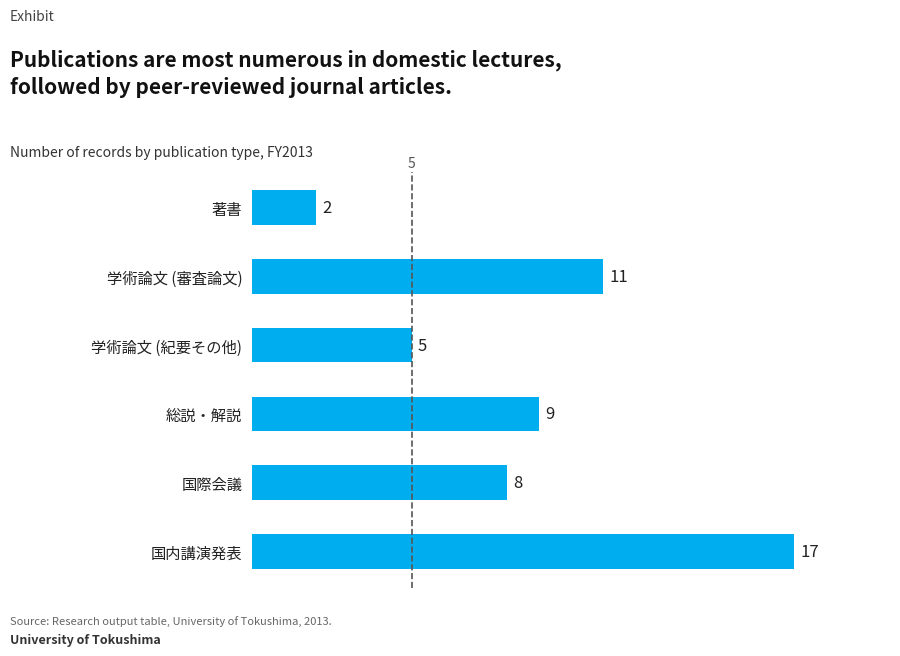

List the labels in order of value, largest first.

国内講演発表, 学術論文 (審査論文), 総説・解説, 国際会議, 学術論文 (紀要その他), 著書